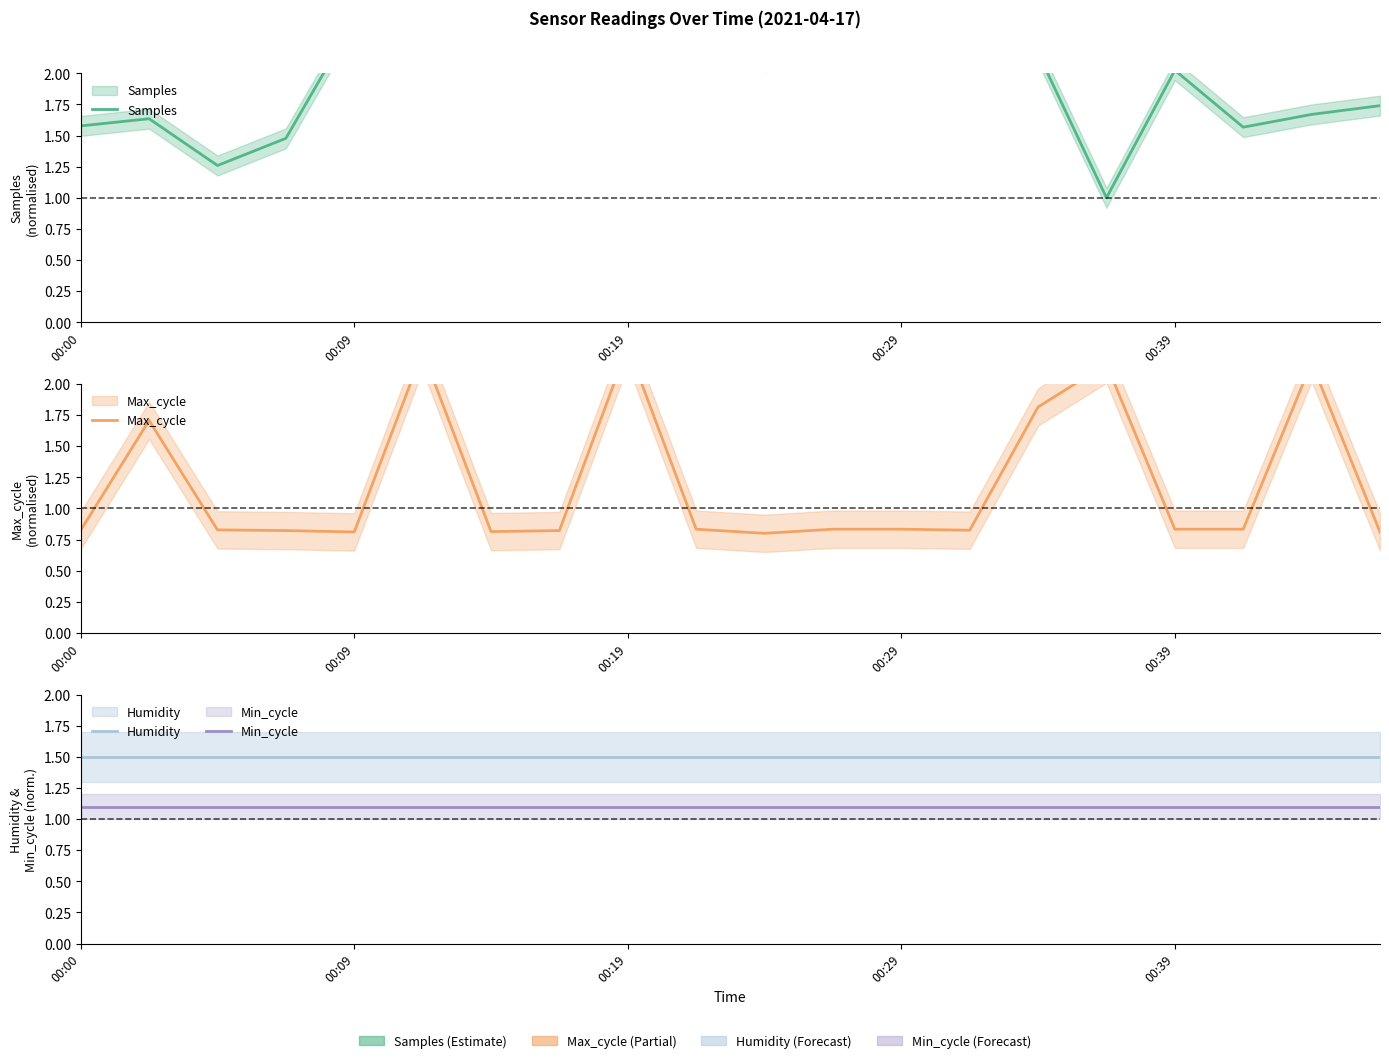

How many times do Humidity and Max_cycle cross each other?

10